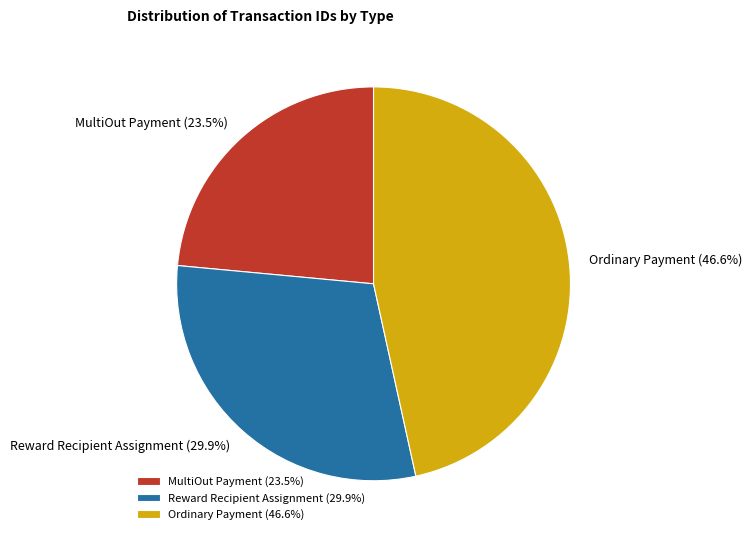

Which slice is the largest?

Ordinary Payment